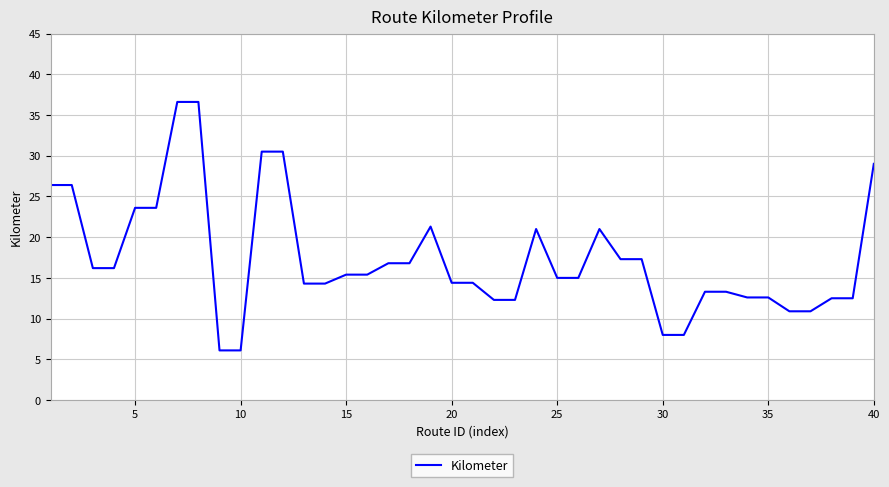

True or false: there are more than 1 points higher than both neighbors.

True